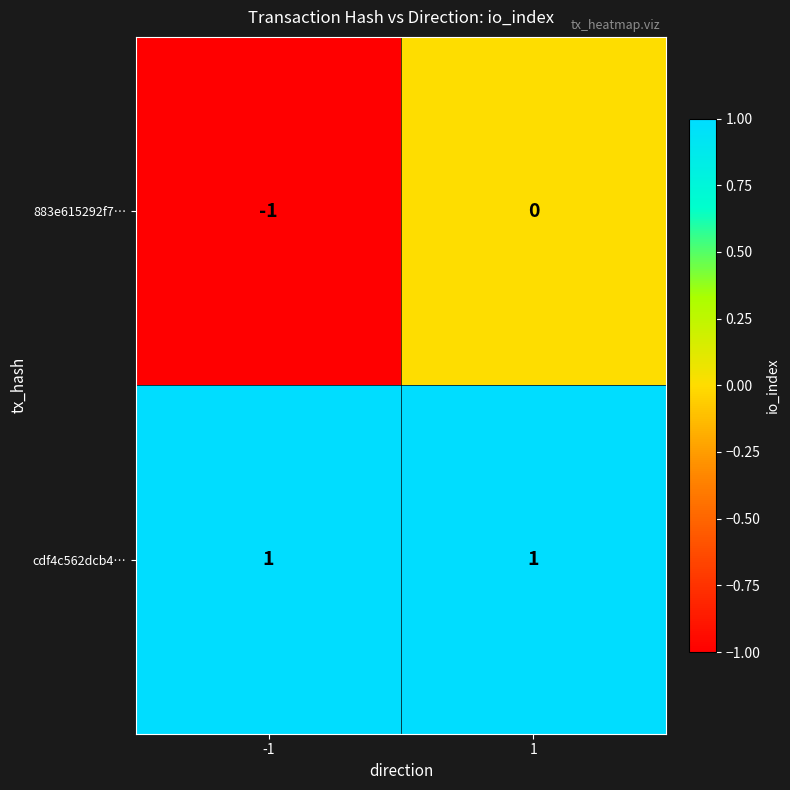

Reading left to right, extract all data points from this chart.

883e615292f7…: -1	0
cdf4c562dcb4…: 1	1